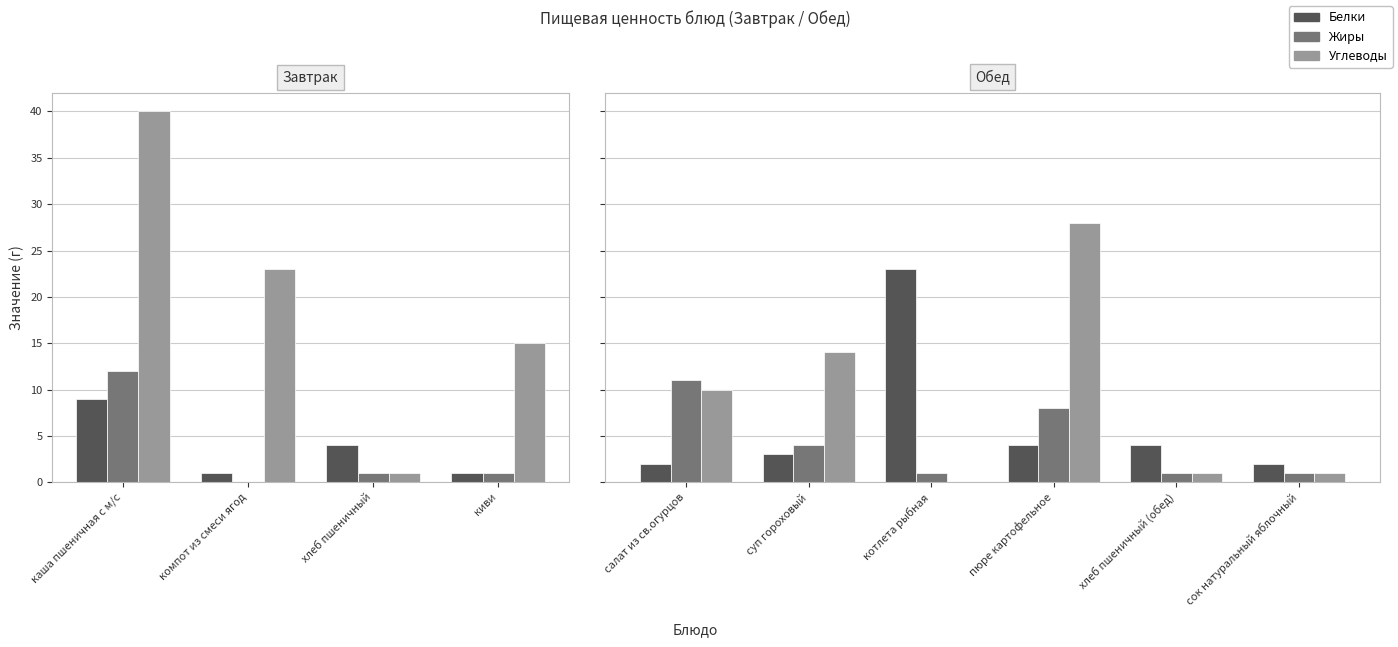

At пюре картофельное, list the series in order from smallest to largest.

Белки, Жиры, Углеводы